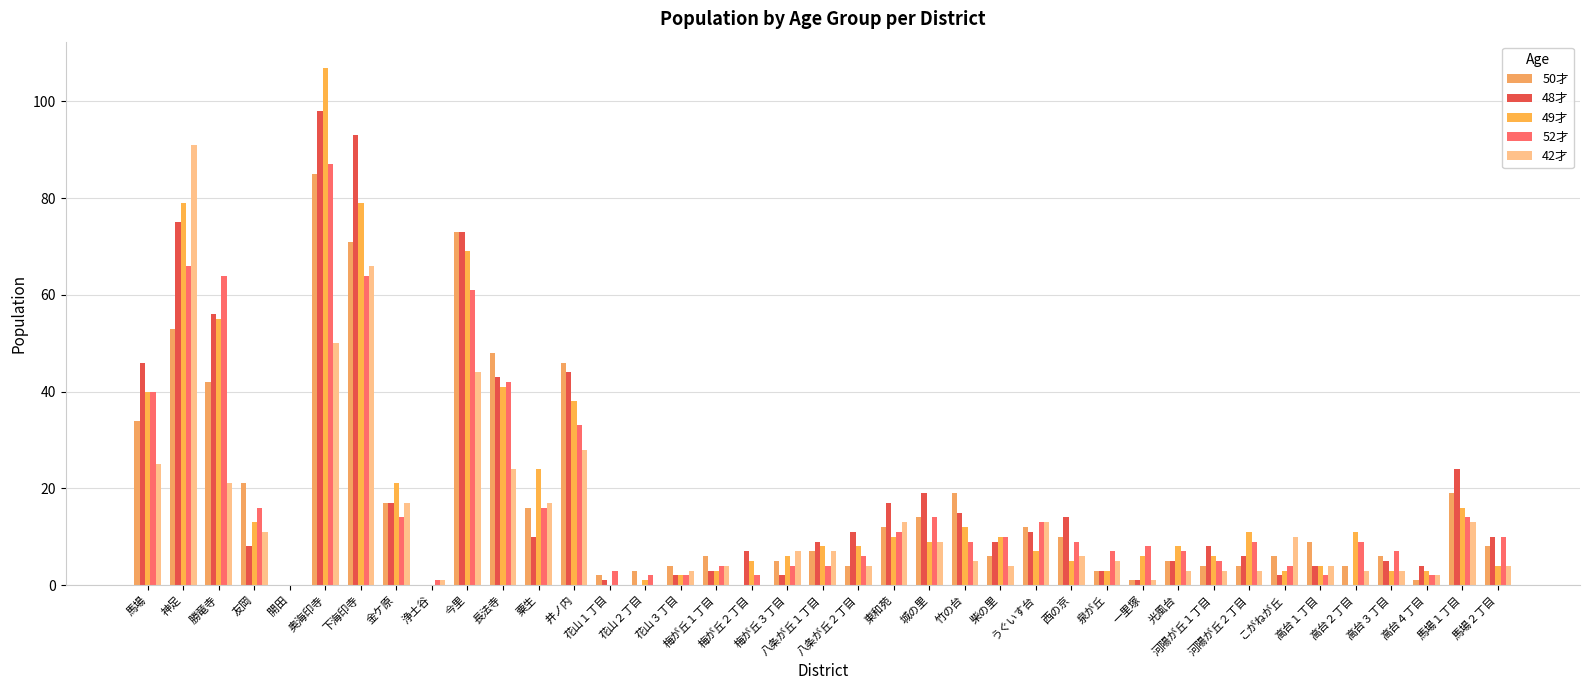

What is the label of the 26th bar from the right?

花山１丁目